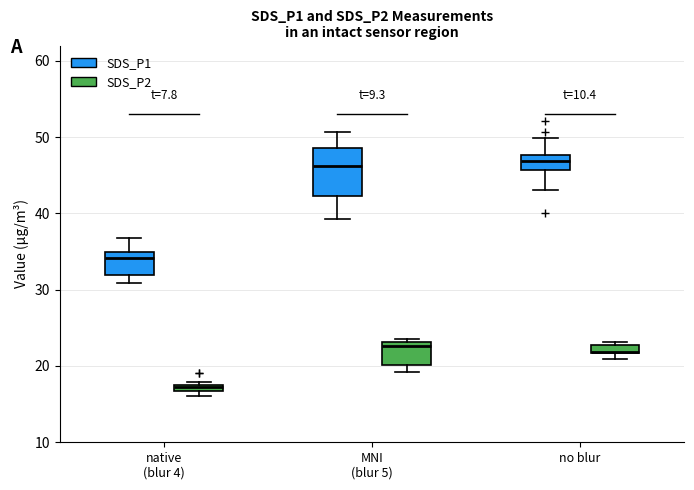

Which box is the tallest, from its lower edge to its upper edge?

MNI (blur 5) (SDS_P1)